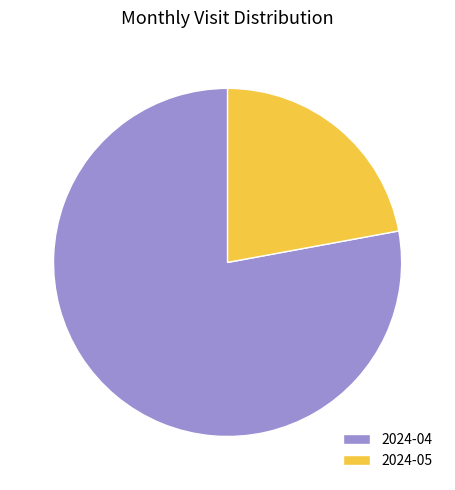

How many slices are in this pie chart?

2